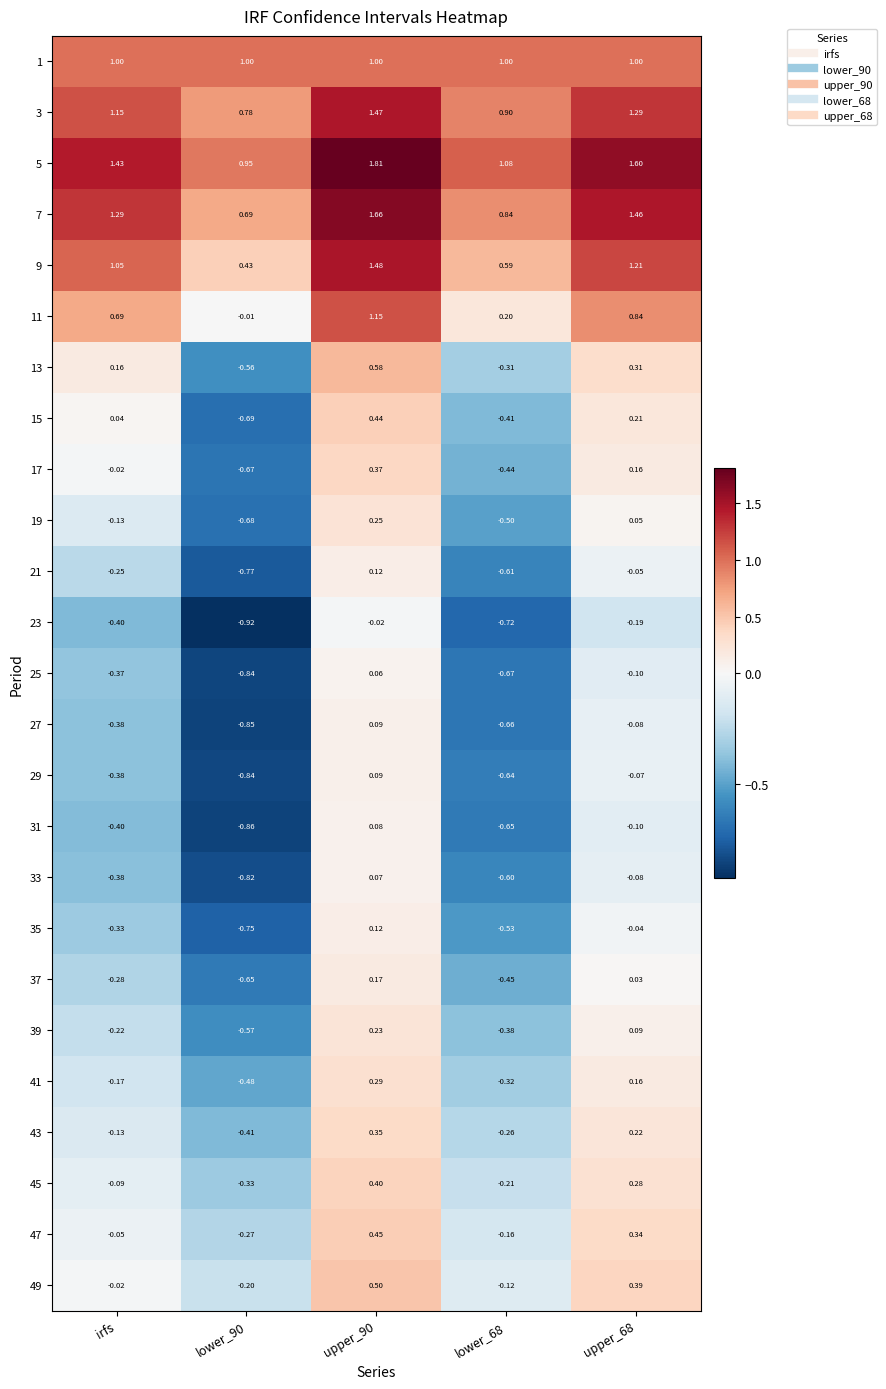

At which label is 13 closest to 0?

irfs